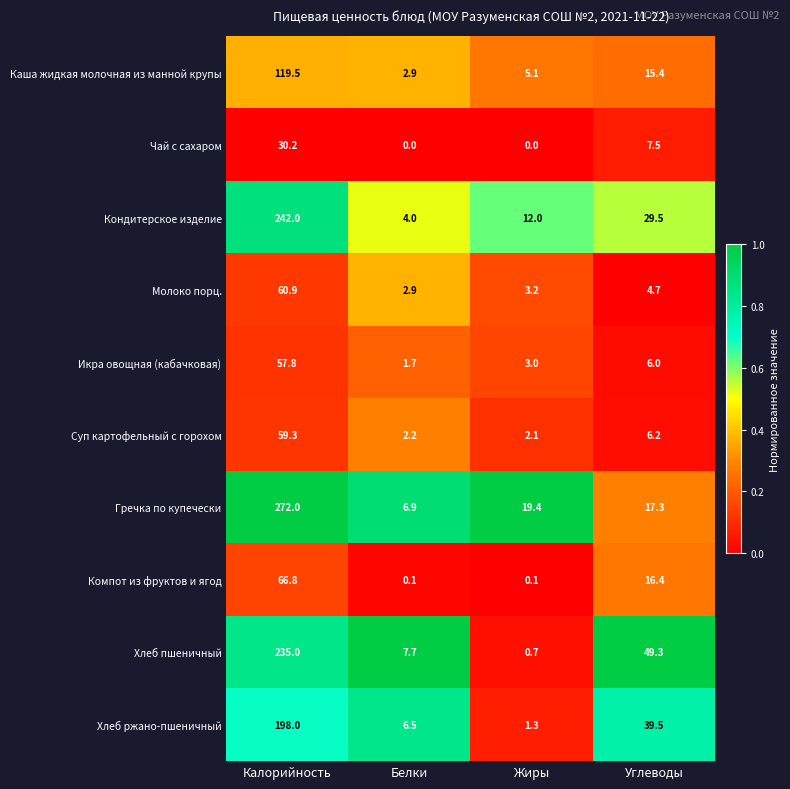

Which series has the widest spread of values?

Гречка по купечески